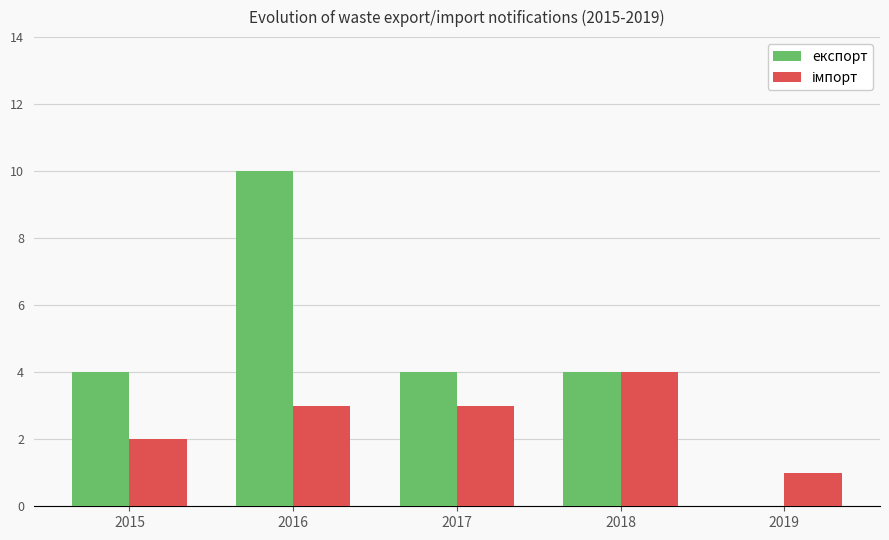

What value does the експорт series have at 2015?

4